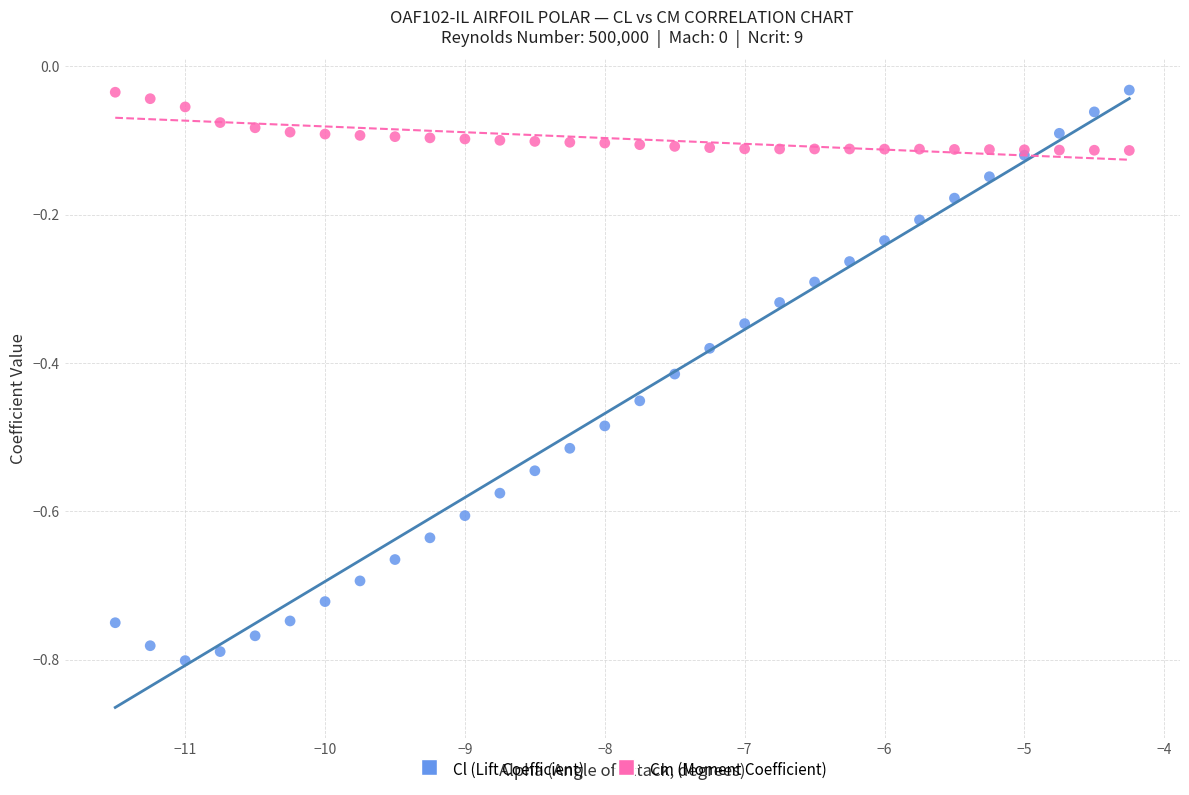

Which series reaches the minimum Y coordinate?

Cl (Lift Coefficient)